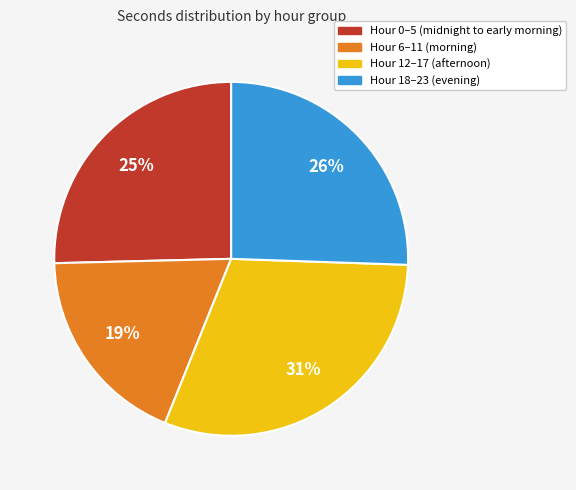

Is Hour 12–17 (afternoon) the majority of the pie?

No